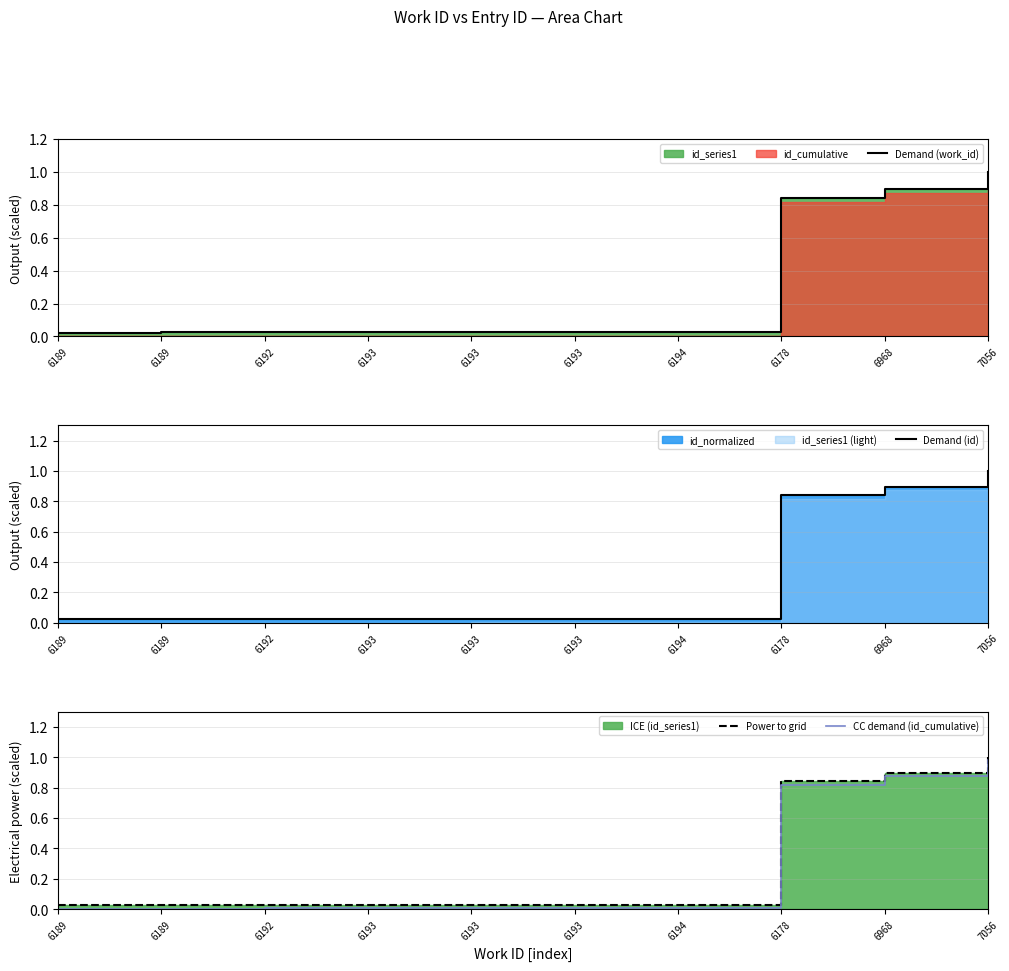

At which category is the sum across all series the highest?

7056